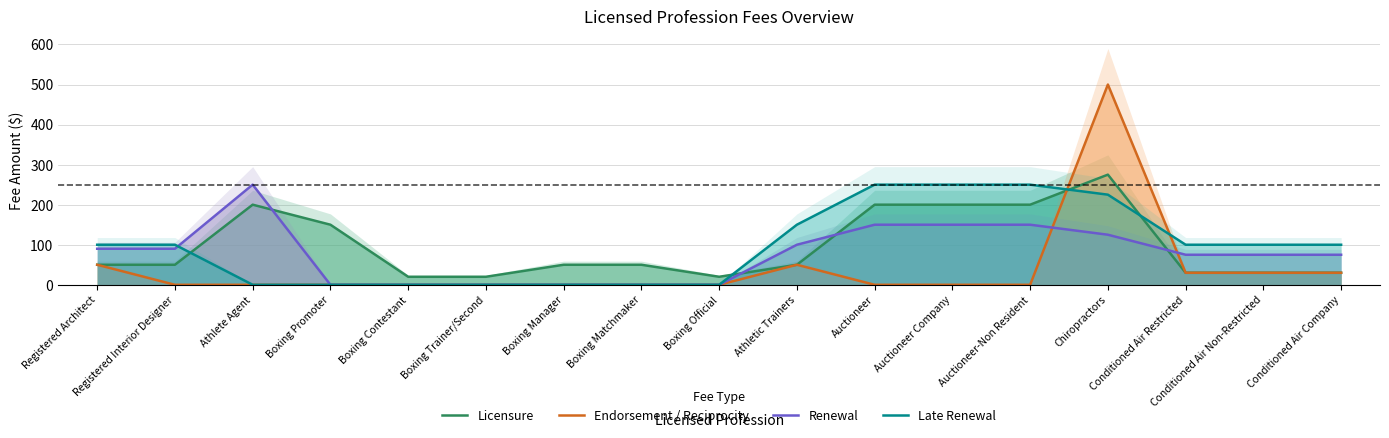

The Late Renewal series shows 100 at Conditioned Air Non-Restricted. True or false?

True